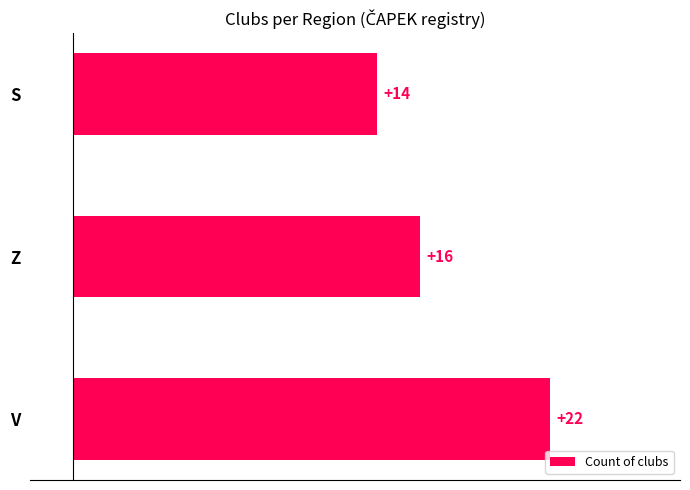

How many categories are shown in the chart?

3